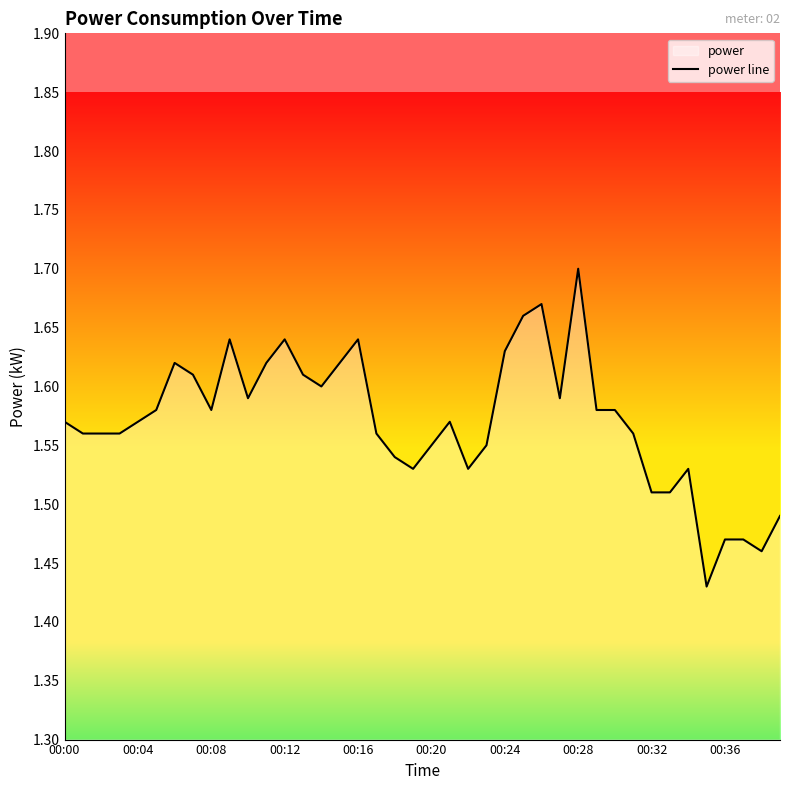

What is the value of the 37th point from the left?

1.5